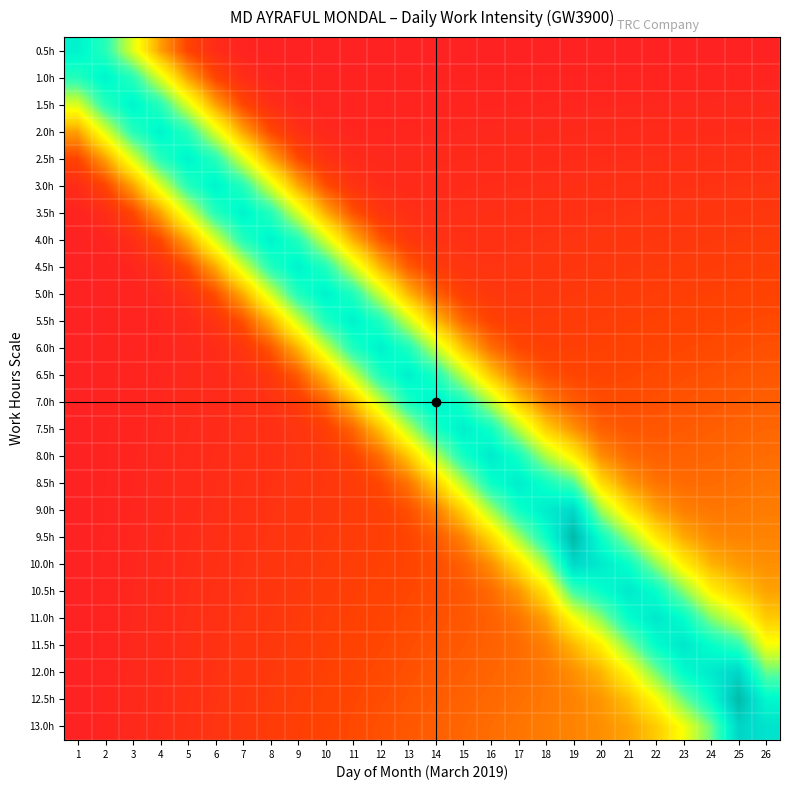

Reading right to left, what are all the values shown in this chart?

0.5h: 26=0.0	25=0.0	24=0.0	23=0.0	22=0.0	21=0.0	20=0.0	19=0.0	18=0.0	17=0.0	16=0.0	15=0.0	14=0.0	13=0.0	12=0.0	11=0.0	10=0.0	9=0.0	8=0.0	7=0.0	6=0.0	5=0.1	4=0.3	3=0.5	2=0.7	1=0.8
1.0h: 26=0.0	25=0.0	24=0.0	23=0.0	22=0.0	21=0.0	20=0.0	19=0.0	18=0.0	17=0.0	16=0.0	15=0.0	14=0.0	13=0.0	12=0.0	11=0.0	10=0.0	9=0.0	8=0.0	7=0.0	6=0.1	5=0.3	4=0.5	3=0.7	2=0.8	1=0.7
1.5h: 26=0.0	25=0.0	24=0.0	23=0.0	22=0.0	21=0.0	20=0.0	19=0.0	18=0.0	17=0.0	16=0.0	15=0.0	14=0.0	13=0.0	12=0.0	11=0.0	10=0.0	9=0.0	8=0.0	7=0.1	6=0.3	5=0.5	4=0.7	3=0.8	2=0.7	1=0.5
2.0h: 26=0.0	25=0.0	24=0.0	23=0.0	22=0.0	21=0.0	20=0.0	19=0.0	18=0.0	17=0.0	16=0.0	15=0.0	14=0.0	13=0.0	12=0.0	11=0.0	10=0.0	9=0.0	8=0.1	7=0.3	6=0.5	5=0.7	4=0.8	3=0.7	2=0.5	1=0.3
2.5h: 26=0.0	25=0.0	24=0.0	23=0.0	22=0.0	21=0.0	20=0.0	19=0.0	18=0.0	17=0.0	16=0.0	15=0.0	14=0.0	13=0.0	12=0.0	11=0.0	10=0.1	9=0.1	8=0.3	7=0.5	6=0.7	5=0.8	4=0.7	3=0.5	2=0.3	1=0.1
3.0h: 26=0.1	25=0.1	24=0.1	23=0.1	22=0.1	21=0.0	20=0.0	19=0.0	18=0.0	17=0.0	16=0.0	15=0.0	14=0.0	13=0.0	12=0.0	11=0.1	10=0.1	9=0.3	8=0.5	7=0.7	6=0.8	5=0.7	4=0.5	3=0.3	2=0.1	1=0.0
3.5h: 26=0.1	25=0.1	24=0.1	23=0.1	22=0.1	21=0.1	20=0.1	19=0.1	18=0.0	17=0.0	16=0.0	15=0.0	14=0.0	13=0.0	12=0.1	11=0.1	10=0.3	9=0.5	8=0.7	7=0.8	6=0.7	5=0.5	4=0.3	3=0.1	2=0.0	1=0.0
4.0h: 26=0.1	25=0.1	24=0.1	23=0.1	22=0.1	21=0.1	20=0.1	19=0.1	18=0.1	17=0.1	16=0.1	15=0.0	14=0.1	13=0.1	12=0.1	11=0.3	10=0.5	9=0.7	8=0.8	7=0.7	6=0.5	5=0.3	4=0.1	3=0.0	2=0.0	1=0.0
4.5h: 26=0.1	25=0.1	24=0.1	23=0.1	22=0.1	21=0.1	20=0.1	19=0.1	18=0.1	17=0.1	16=0.1	15=0.1	14=0.1	13=0.2	12=0.3	11=0.5	10=0.7	9=0.8	8=0.7	7=0.5	6=0.3	5=0.1	4=0.0	3=0.0	2=0.0	1=0.0
5.0h: 26=0.1	25=0.1	24=0.1	23=0.1	22=0.1	21=0.1	20=0.1	19=0.1	18=0.1	17=0.1	16=0.1	15=0.1	14=0.2	13=0.3	12=0.5	11=0.7	10=0.8	9=0.7	8=0.5	7=0.3	6=0.1	5=0.1	4=0.0	3=0.0	2=0.0	1=0.0
5.5h: 26=0.1	25=0.1	24=0.1	23=0.1	22=0.1	21=0.1	20=0.1	19=0.1	18=0.1	17=0.1	16=0.1	15=0.2	14=0.3	13=0.5	12=0.7	11=0.8	10=0.7	9=0.5	8=0.3	7=0.1	6=0.1	5=0.0	4=0.0	3=0.0	2=0.0	1=0.0
6.0h: 26=0.1	25=0.1	24=0.1	23=0.1	22=0.1	21=0.1	20=0.1	19=0.1	18=0.1	17=0.1	16=0.2	15=0.3	14=0.5	13=0.7	12=0.8	11=0.7	10=0.5	9=0.3	8=0.1	7=0.1	6=0.0	5=0.0	4=0.0	3=0.0	2=0.0	1=0.0
6.5h: 26=0.1	25=0.1	24=0.1	23=0.1	22=0.1	21=0.1	20=0.1	19=0.1	18=0.1	17=0.2	16=0.3	15=0.5	14=0.7	13=0.8	12=0.7	11=0.5	10=0.3	9=0.2	8=0.1	7=0.0	6=0.0	5=0.0	4=0.0	3=0.0	2=0.0	1=0.0
7.0h: 26=0.2	25=0.1	24=0.1	23=0.1	22=0.1	21=0.1	20=0.1	19=0.2	18=0.2	17=0.3	16=0.5	15=0.7	14=0.8	13=0.7	12=0.5	11=0.3	10=0.2	9=0.1	8=0.1	7=0.0	6=0.0	5=0.0	4=0.0	3=0.0	2=0.0	1=0.0
7.5h: 26=0.2	25=0.2	24=0.2	23=0.1	22=0.1	21=0.1	20=0.2	19=0.2	18=0.3	17=0.5	16=0.8	15=0.8	14=0.7	13=0.5	12=0.3	11=0.2	10=0.1	9=0.1	8=0.0	7=0.0	6=0.0	5=0.0	4=0.0	3=0.0	2=0.0	1=0.0
8.0h: 26=0.2	25=0.2	24=0.2	23=0.2	22=0.2	21=0.2	20=0.2	19=0.4	18=0.6	17=0.7	16=0.8	15=0.7	14=0.5	13=0.3	12=0.2	11=0.1	10=0.1	9=0.1	8=0.1	7=0.0	6=0.0	5=0.0	4=0.0	3=0.0	2=0.0	1=0.0
8.5h: 26=0.2	25=0.2	24=0.2	23=0.2	22=0.2	21=0.2	20=0.4	19=0.7	18=0.8	17=0.8	16=0.8	15=0.5	14=0.3	13=0.2	12=0.1	11=0.1	10=0.1	9=0.1	8=0.1	7=0.0	6=0.0	5=0.0	4=0.0	3=0.0	2=0.0	1=0.0
9.0h: 26=0.2	25=0.2	24=0.2	23=0.2	22=0.3	21=0.4	20=0.6	19=0.9	18=0.8	17=0.8	16=0.6	15=0.3	14=0.2	13=0.1	12=0.1	11=0.1	10=0.1	9=0.1	8=0.1	7=0.0	6=0.0	5=0.0	4=0.0	3=0.0	2=0.0	1=0.0
9.5h: 26=0.2	25=0.2	24=0.2	23=0.3	22=0.4	21=0.6	20=0.8	19=1.0	18=0.8	17=0.6	16=0.4	15=0.2	14=0.1	13=0.1	12=0.1	11=0.1	10=0.1	9=0.1	8=0.1	7=0.1	6=0.0	5=0.0	4=0.0	3=0.0	2=0.0	1=0.0
10.0h: 26=0.2	25=0.3	24=0.3	23=0.4	22=0.6	21=0.8	20=0.8	19=0.9	18=0.6	17=0.4	16=0.2	15=0.2	14=0.1	13=0.1	12=0.1	11=0.1	10=0.1	9=0.1	8=0.1	7=0.1	6=0.0	5=0.0	4=0.0	3=0.0	2=0.0	1=0.0
10.5h: 26=0.3	25=0.3	24=0.4	23=0.6	22=0.8	21=0.8	20=0.8	19=0.7	18=0.4	17=0.2	16=0.2	15=0.1	14=0.1	13=0.1	12=0.1	11=0.1	10=0.1	9=0.1	8=0.1	7=0.1	6=0.0	5=0.0	4=0.0	3=0.0	2=0.0	1=0.0
11.0h: 26=0.3	25=0.5	24=0.6	23=0.8	22=0.8	21=0.8	20=0.6	19=0.4	18=0.3	17=0.2	16=0.2	15=0.1	14=0.1	13=0.1	12=0.1	11=0.1	10=0.1	9=0.1	8=0.1	7=0.1	6=0.1	5=0.0	4=0.0	3=0.0	2=0.0	1=0.0
11.5h: 26=0.5	25=0.7	24=0.8	23=0.9	22=0.8	21=0.6	20=0.4	19=0.3	18=0.2	17=0.2	16=0.2	15=0.1	14=0.1	13=0.1	12=0.1	11=0.1	10=0.1	9=0.1	8=0.1	7=0.1	6=0.1	5=0.0	4=0.0	3=0.0	2=0.0	1=0.0
12.0h: 26=0.6	25=0.9	24=0.8	23=0.8	22=0.6	21=0.4	20=0.3	19=0.2	18=0.2	17=0.2	16=0.2	15=0.2	14=0.1	13=0.1	12=0.1	11=0.1	10=0.1	9=0.1	8=0.1	7=0.1	6=0.1	5=0.0	4=0.0	3=0.0	2=0.0	1=0.0
12.5h: 26=0.8	25=1.0	24=0.8	23=0.6	22=0.4	21=0.3	20=0.2	19=0.2	18=0.2	17=0.2	16=0.2	15=0.2	14=0.1	13=0.1	12=0.1	11=0.1	10=0.1	9=0.1	8=0.1	7=0.1	6=0.1	5=0.0	4=0.0	3=0.0	2=0.0	1=0.0
13.0h: 26=0.9	25=0.9	24=0.6	23=0.5	22=0.3	21=0.3	20=0.2	19=0.2	18=0.2	17=0.2	16=0.2	15=0.2	14=0.2	13=0.1	12=0.1	11=0.1	10=0.1	9=0.1	8=0.1	7=0.1	6=0.1	5=0.0	4=0.0	3=0.0	2=0.0	1=0.0